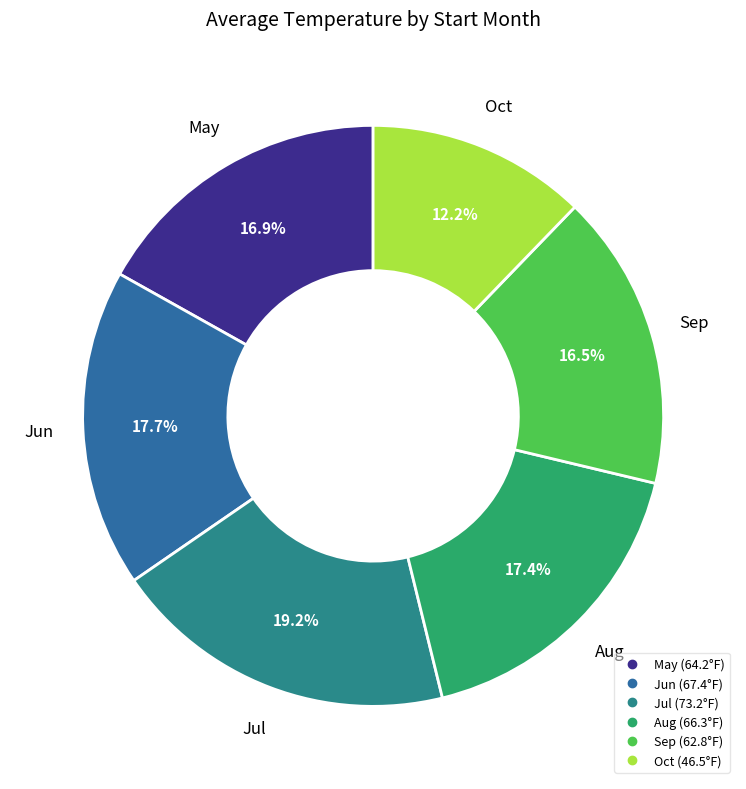

Count the number of slices in the pie.

6